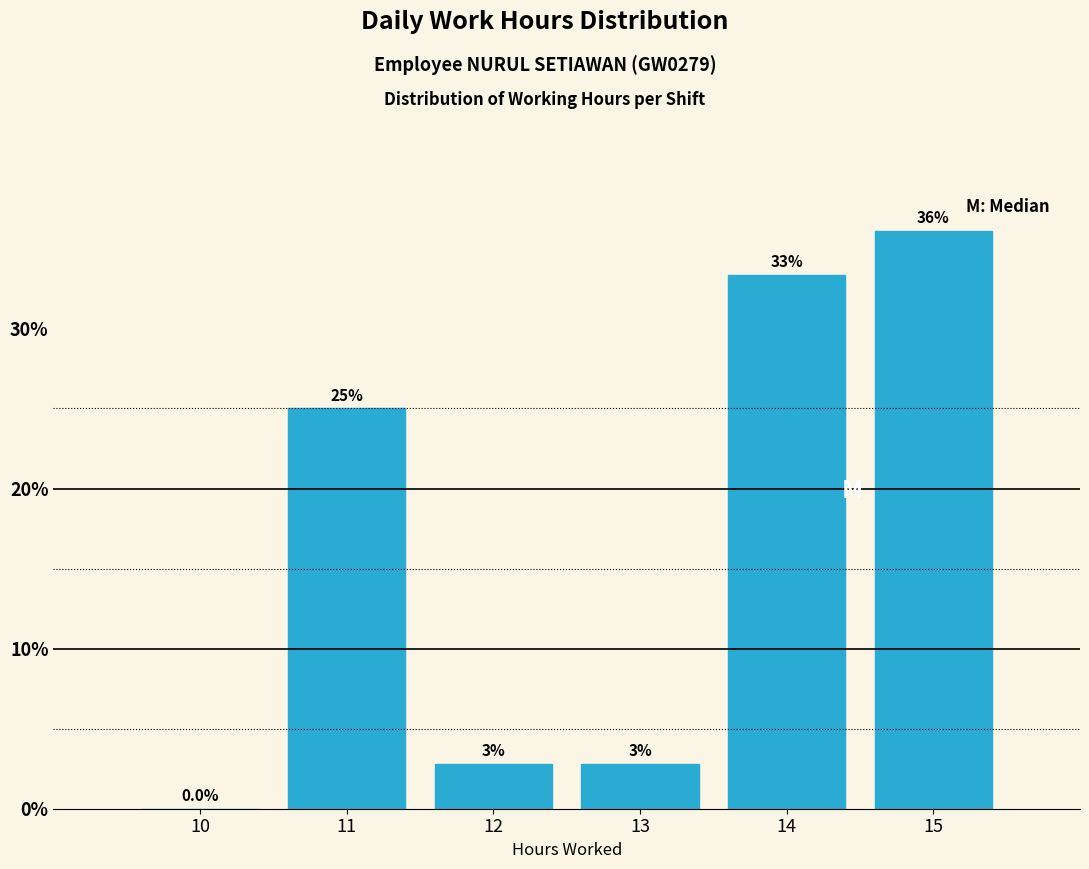

Which range on the x-axis has the tallest bar?

14.5 to 15.5